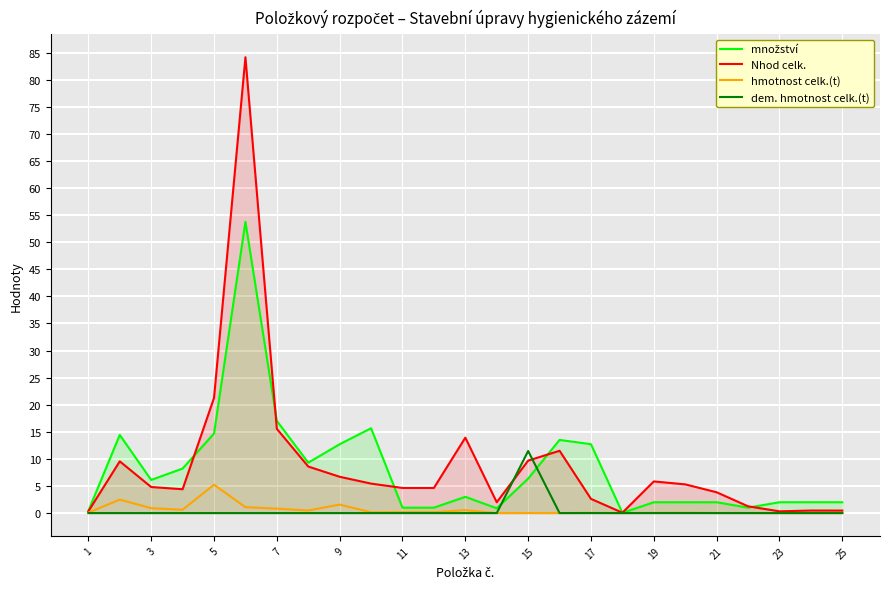

What is the maximum value for hmotnost celk.(t)?

5.2